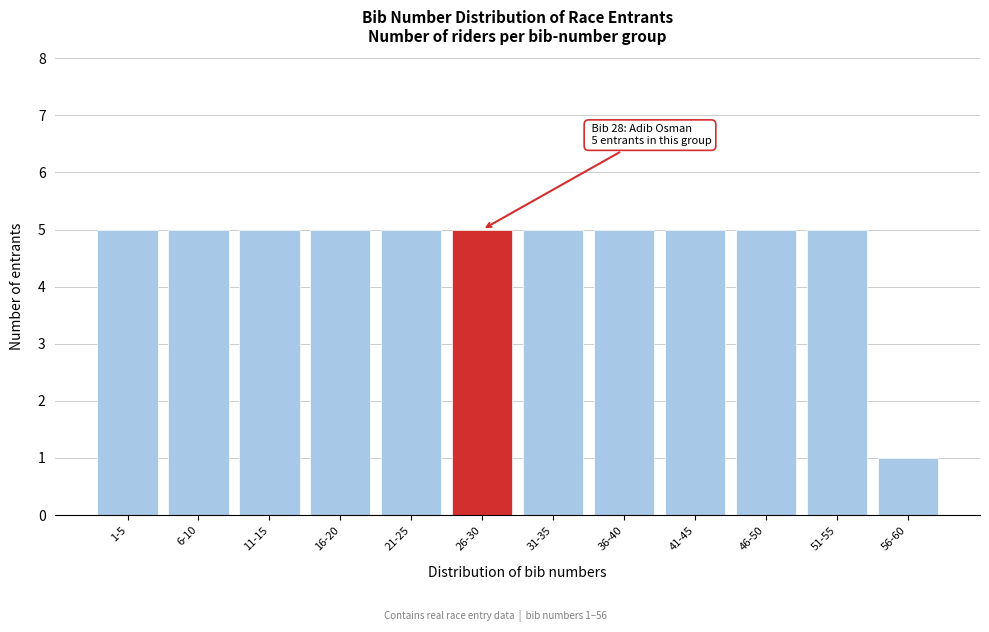

Reading left to right, transcribe all the data shown in this chart.

1-5=5	6-10=5	11-15=5	16-20=5	21-25=5	26-30=5	31-35=5	36-40=5	41-45=5	46-50=5	51-55=5	56-60=1